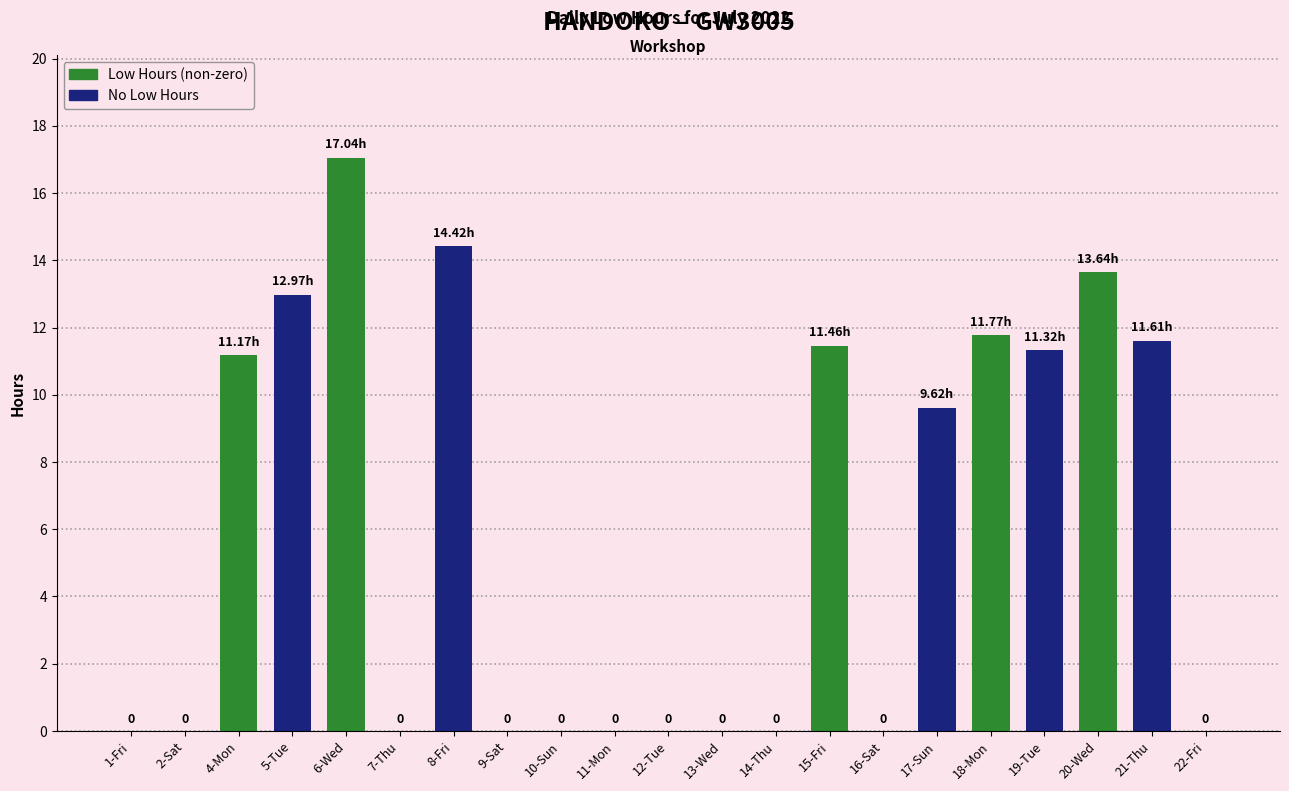

Which has a higher value, 2-Sat or 17-Sun?

17-Sun